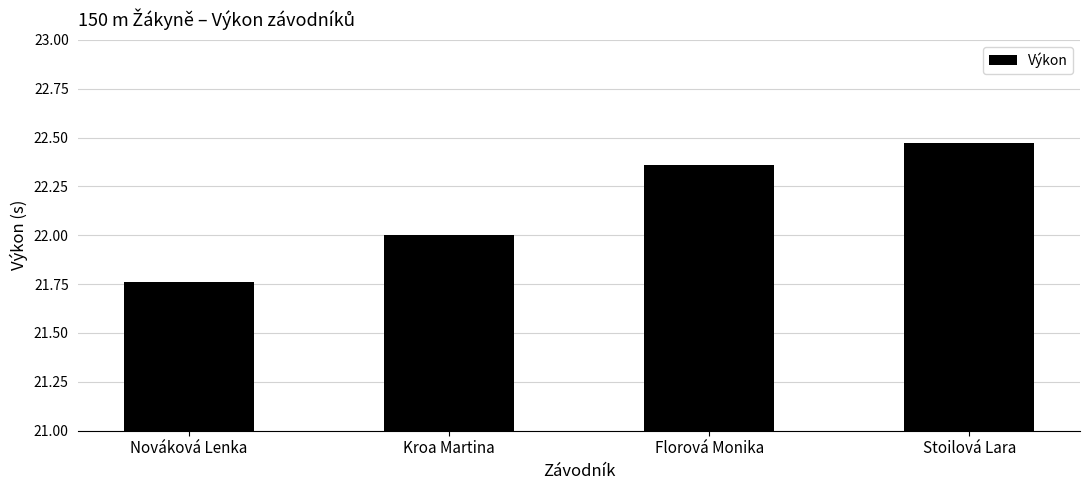

How many series are shown in this chart?

1